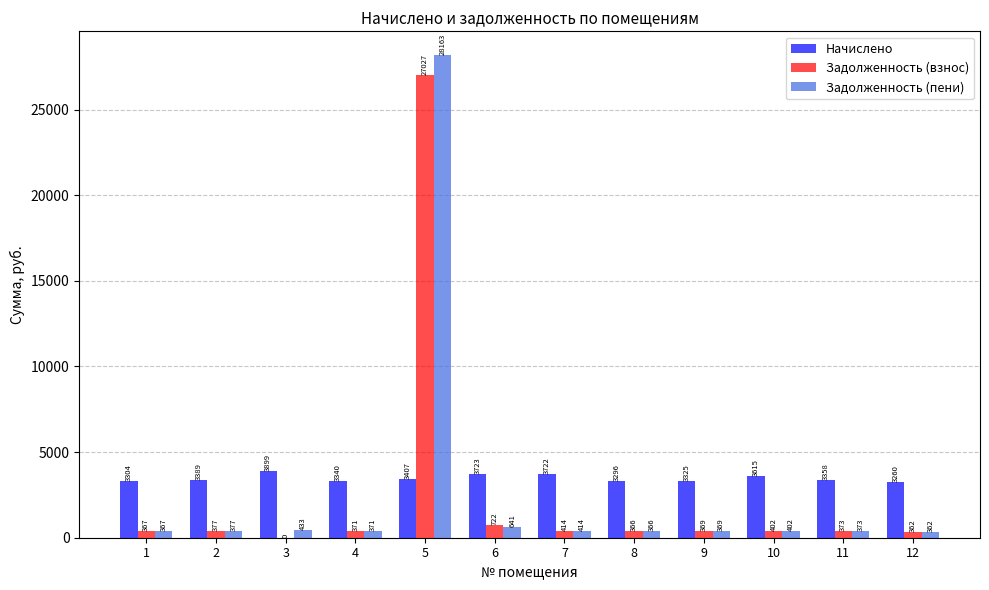

At which label is Задолженность (взнос) closest to 13513?

6